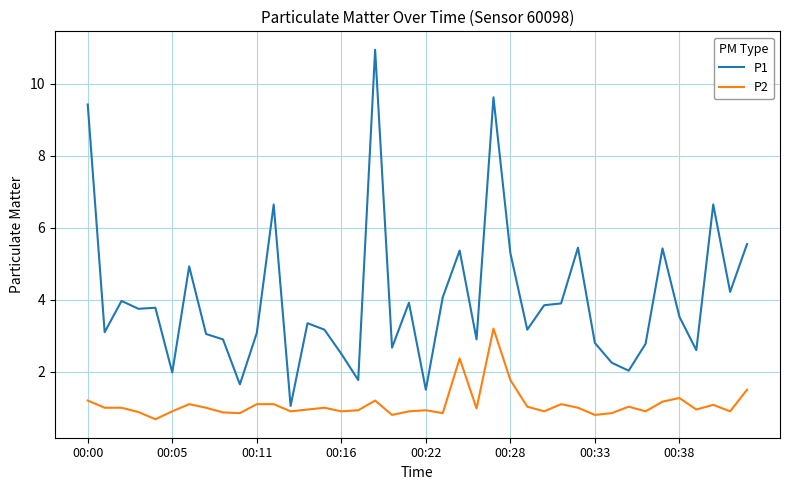

Which series has the largest total across all categories?

P1